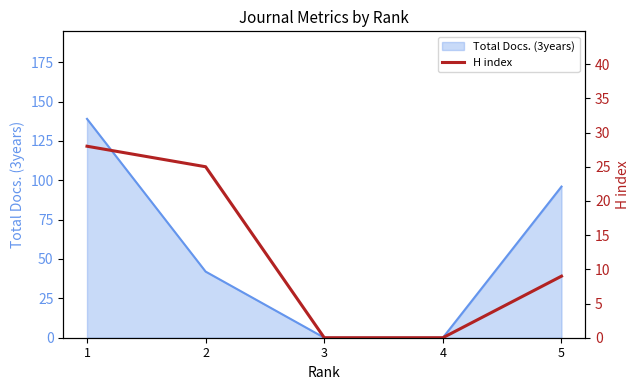

Does the chart have visible grid lines?

No